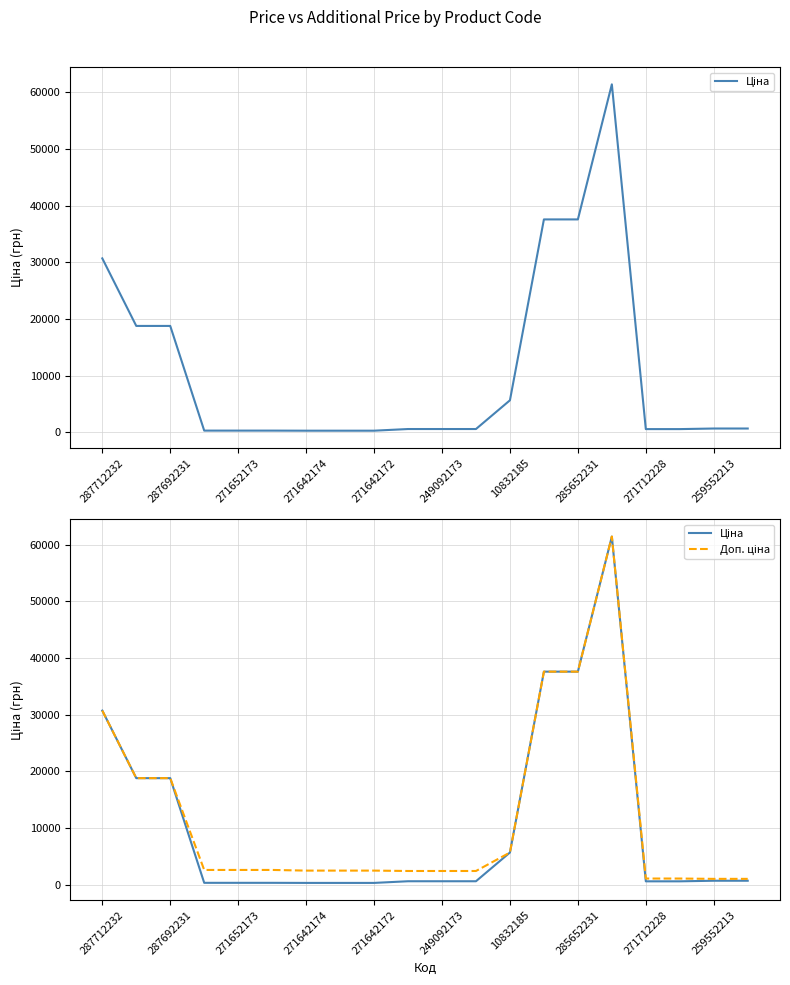

Is this an area chart (filled region under the line)?

No